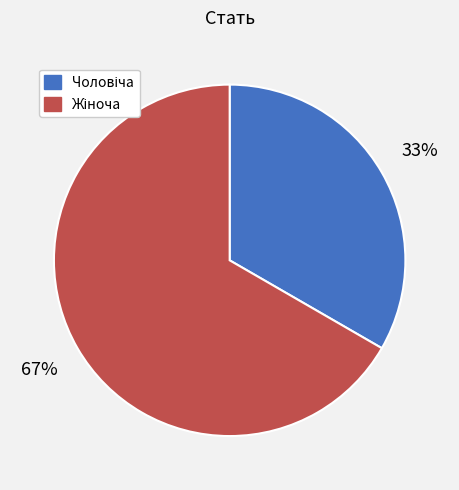

How many slices are in this pie chart?

2